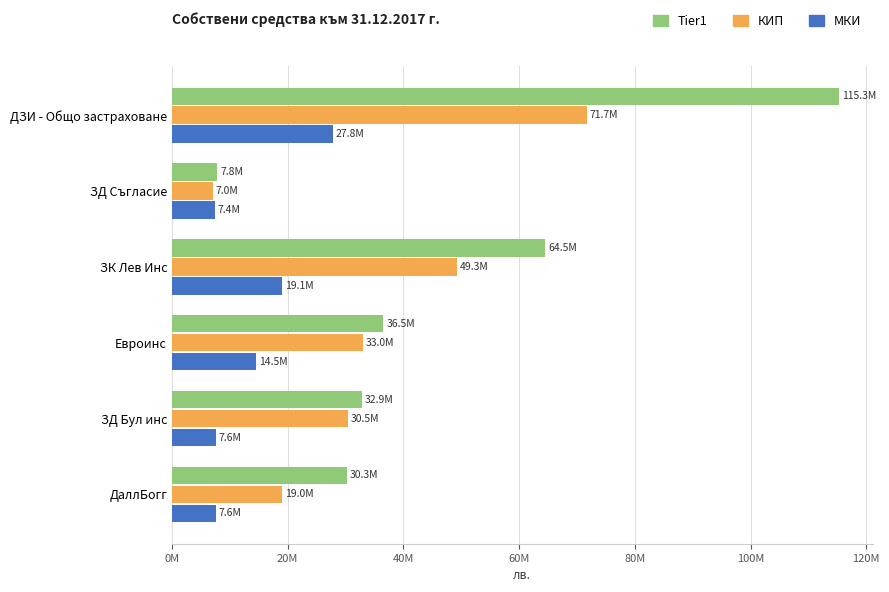

What are all the series names shown in the legend?

Tier1, КИП, МКИ